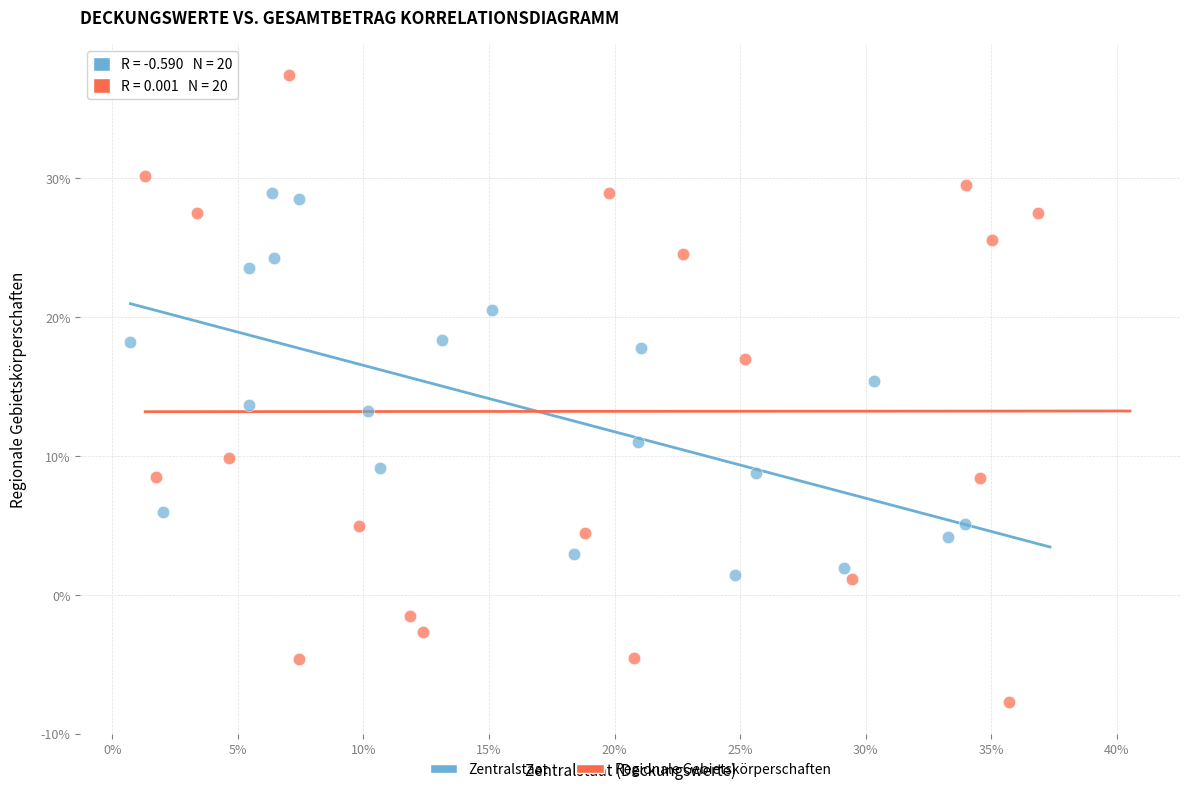

What are all the series names shown in the legend?

Zentralstaat, Regionale Gebietskörperschaften